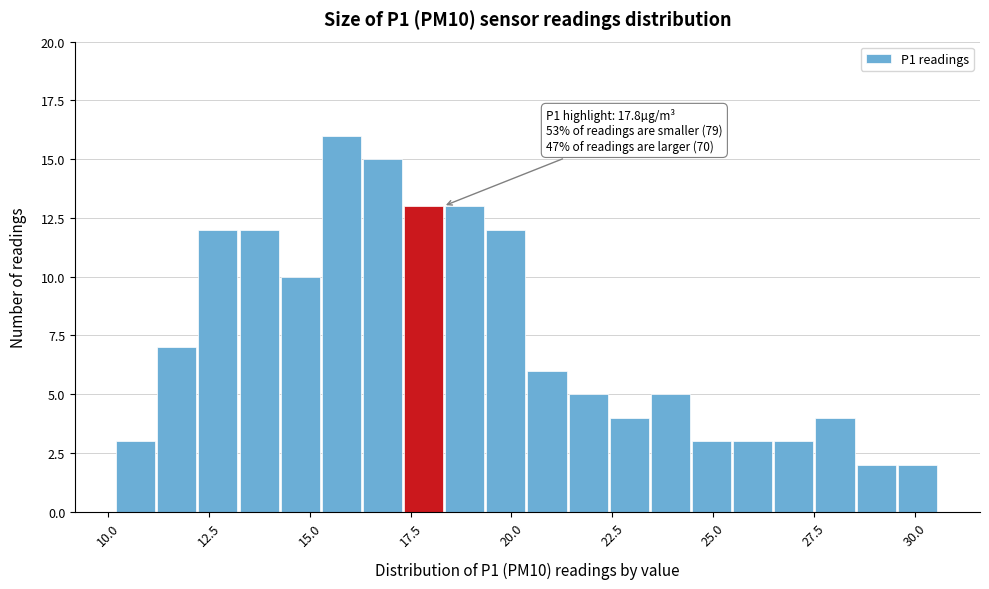

Read against the x-axis, roughly where is the centre of the tallest bar?

16.0